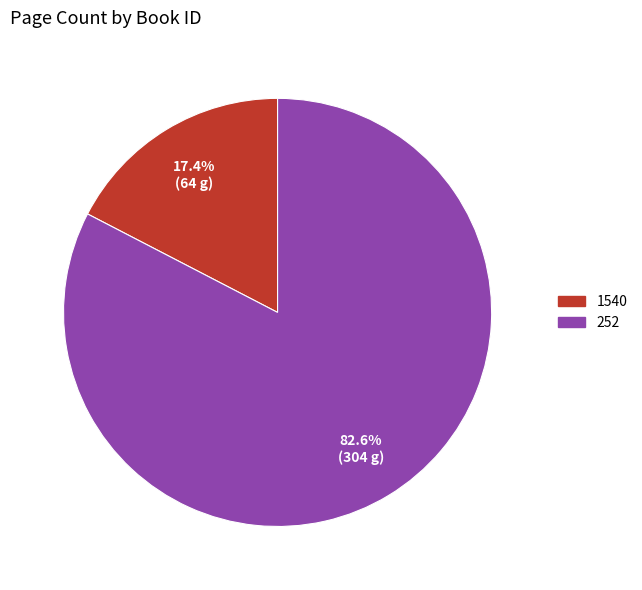

To the nearest percent, what is the difference between the 1540 and 252 slice percentages?

65%